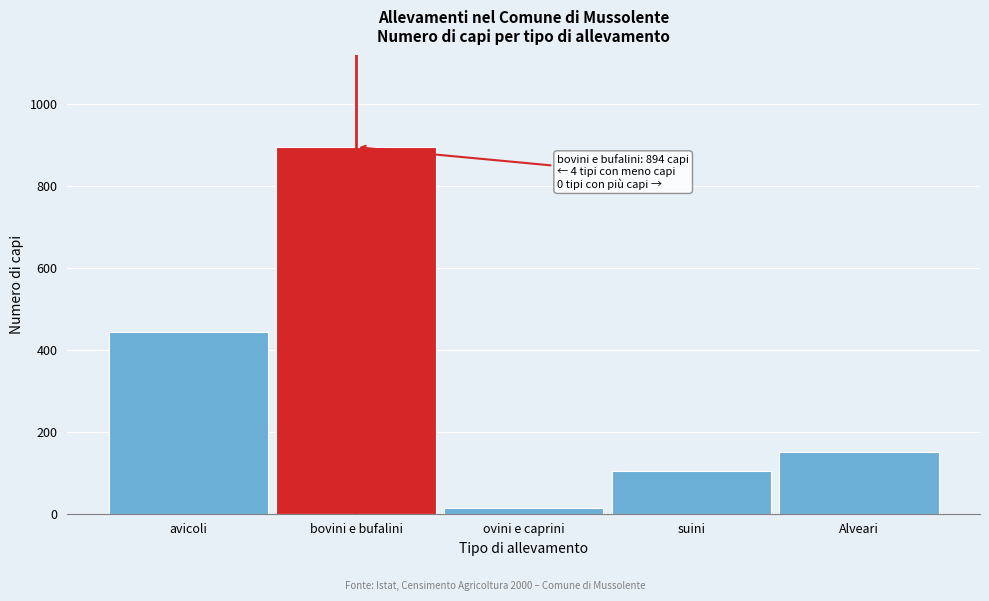

Reading left to right, what are all the values shown in this chart?

442	894	13	103	151